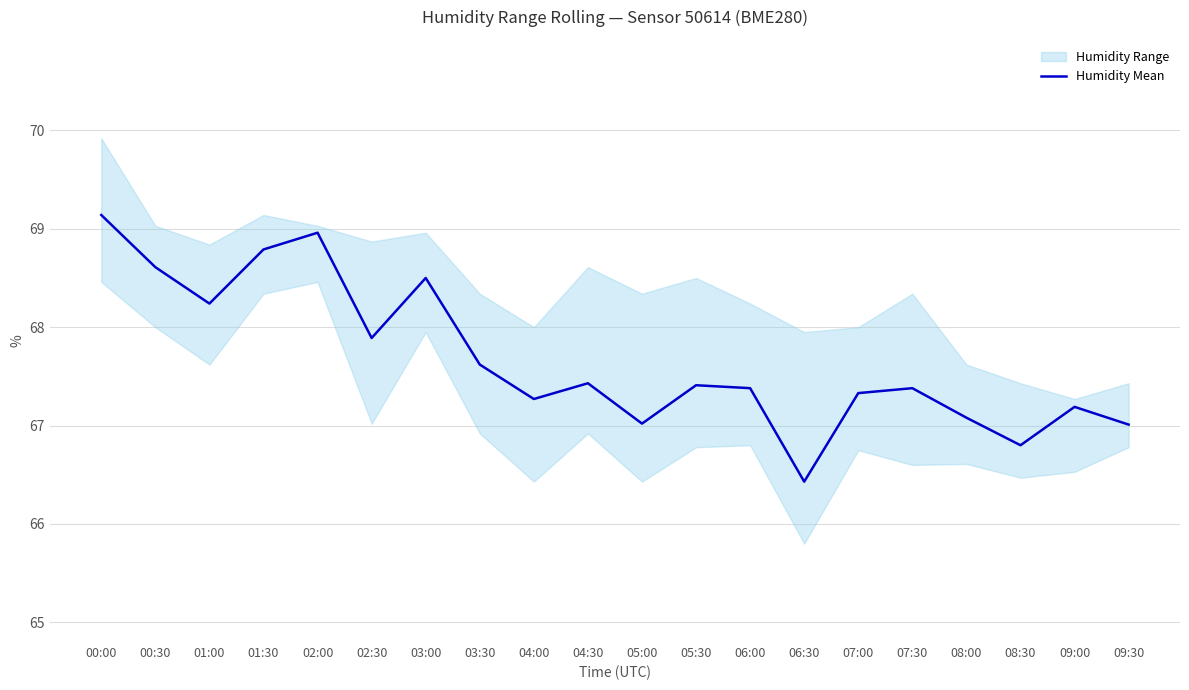

True or false: the data shows 67.6 at 03:30.

True